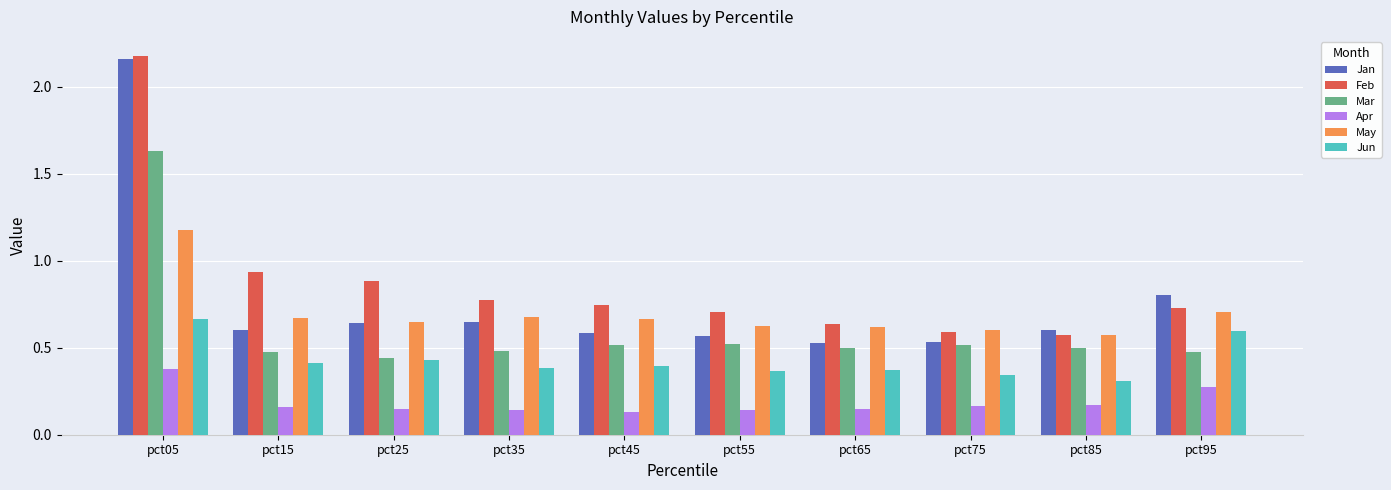

At which label does Jan reach its peak?

pct05